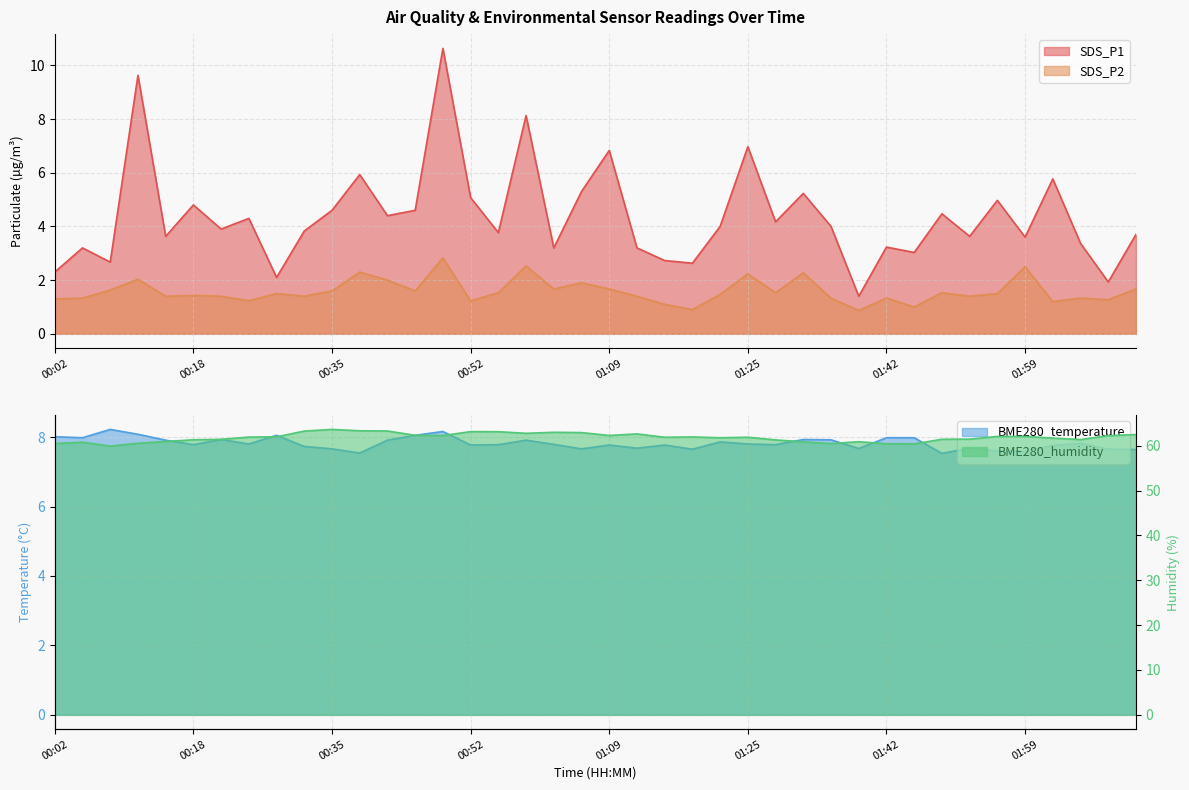

What is the spread (max minus min) of values at 01:45?

59.4